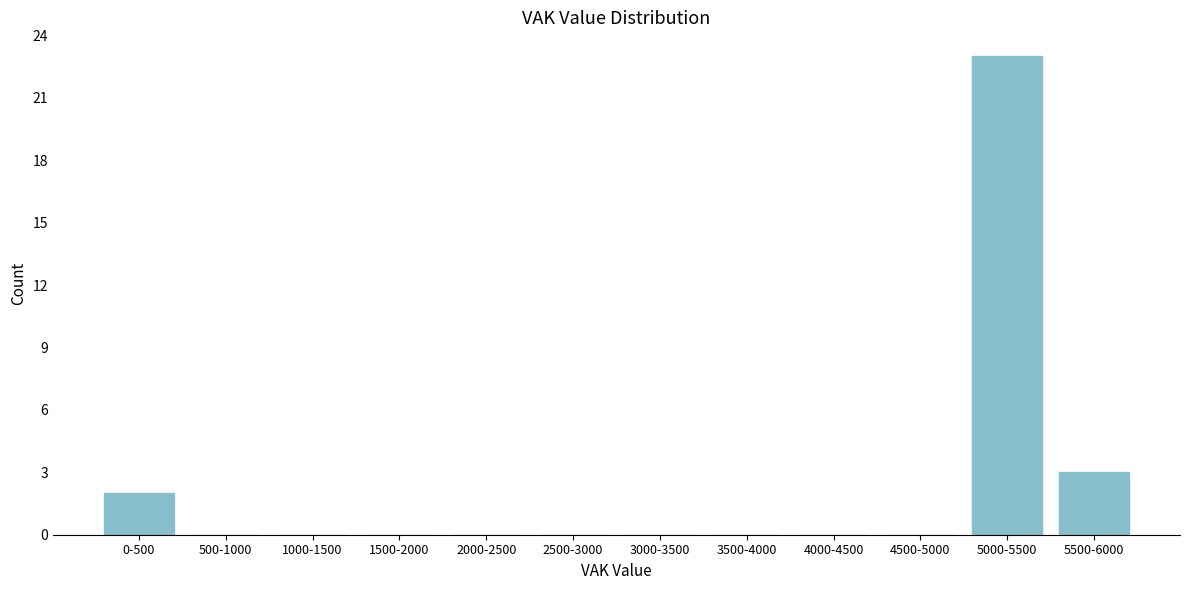

Reading left to right, transcribe all the data shown in this chart.

0-500=2	500-1000=0	1000-1500=0	1500-2000=0	2000-2500=0	2500-3000=0	3000-3500=0	3500-4000=0	4000-4500=0	4500-5000=0	5000-5500=23	5500-6000=3